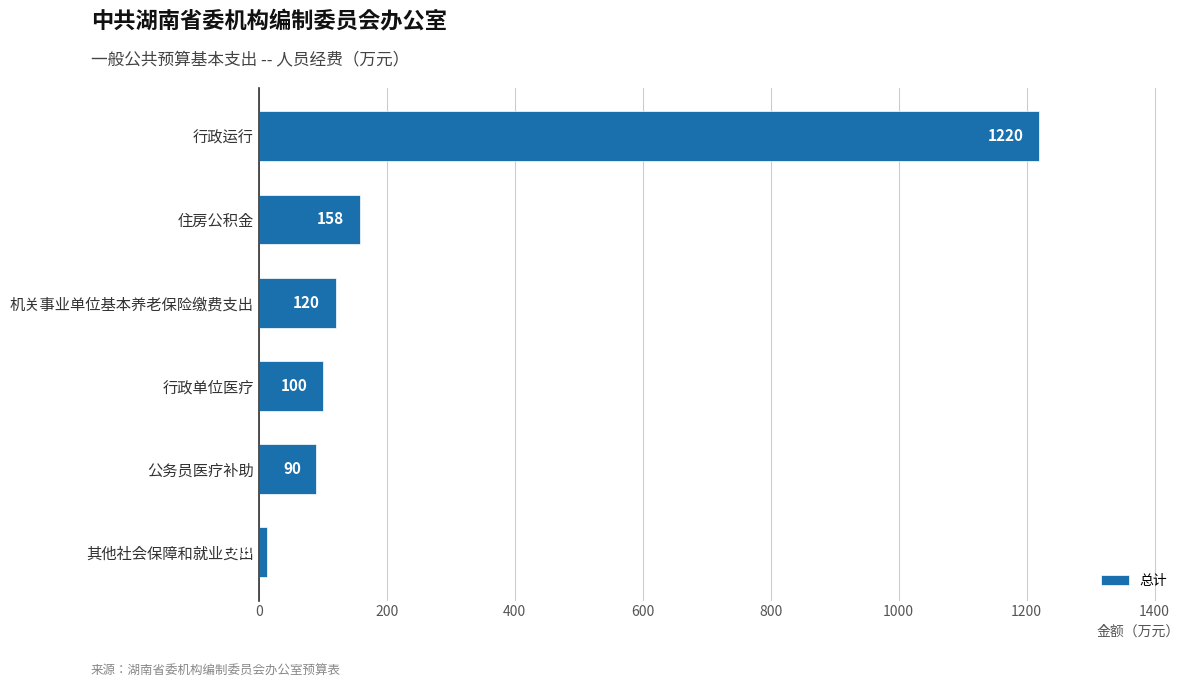

What is the approximate value at 住房公积金?

158.0